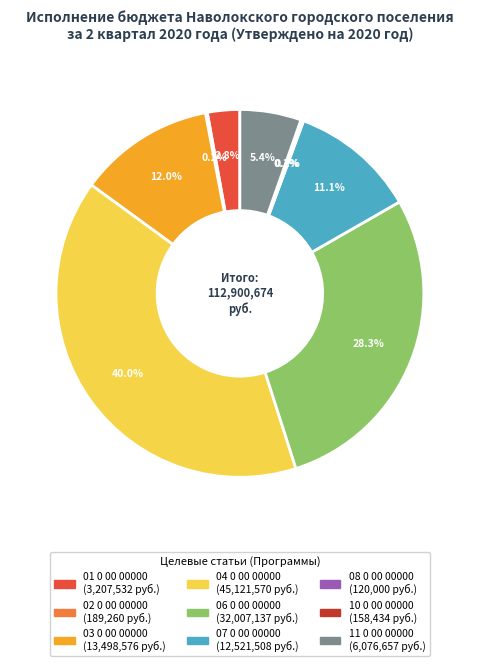

To the nearest percent, what is the average slice percentage?

11%